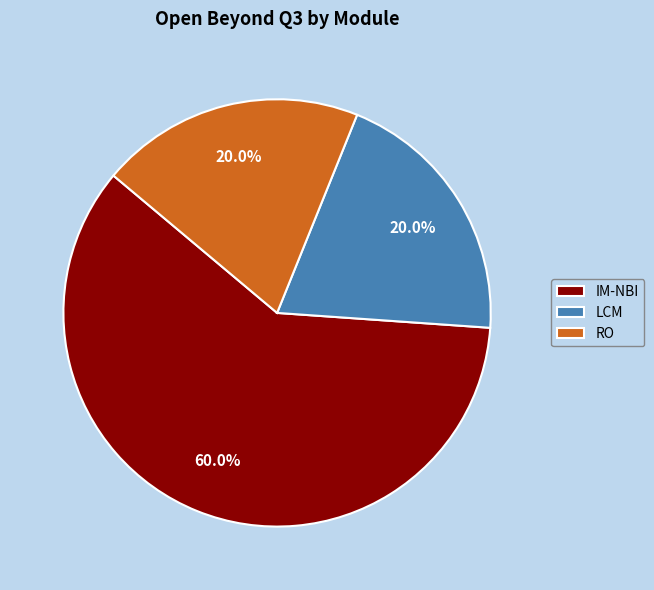

True or false: RO accounts for 20% of the total.

True